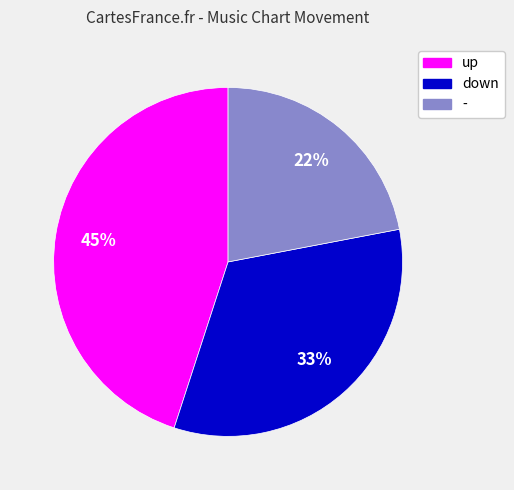

Rank the categories by value from highest to lowest.

up, down, -